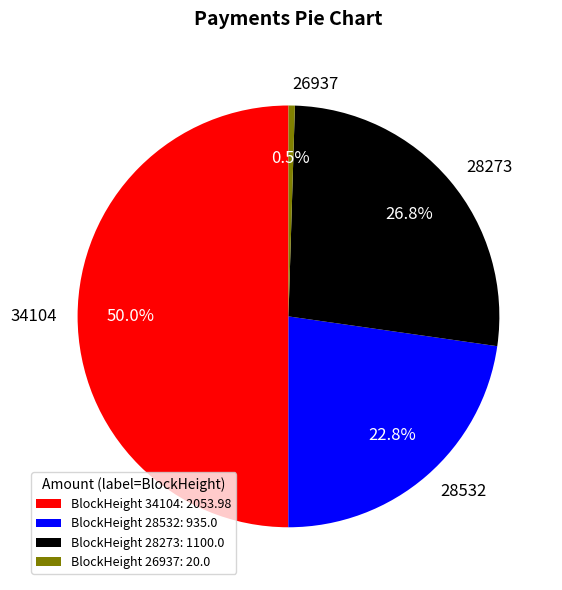

To the nearest percent, what is the average slice percentage?

25%